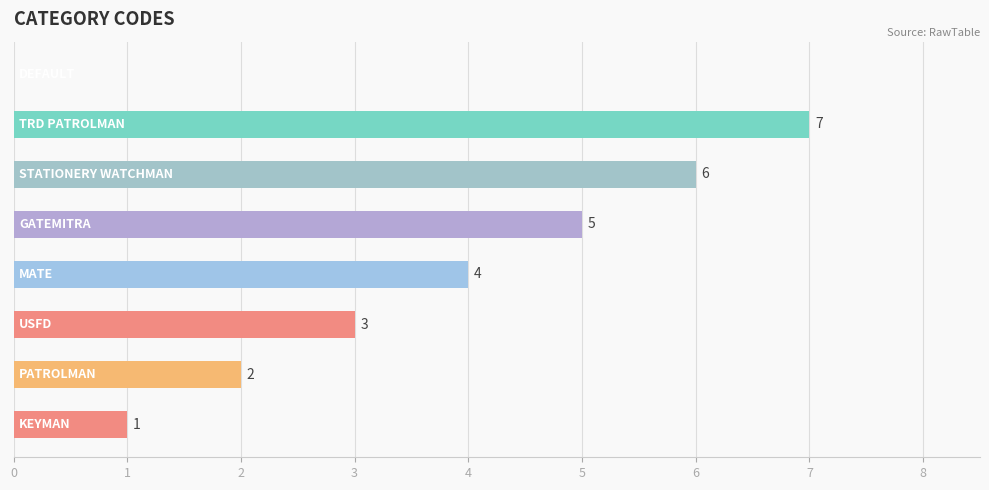

What is the sum of all values?

28